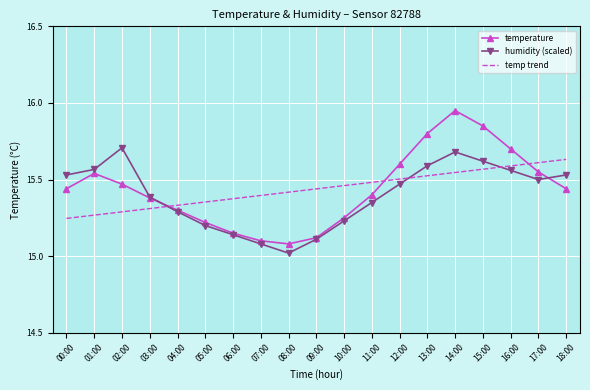

Which series ends up on top after the final intersection of temp trend and temperature?

temp trend